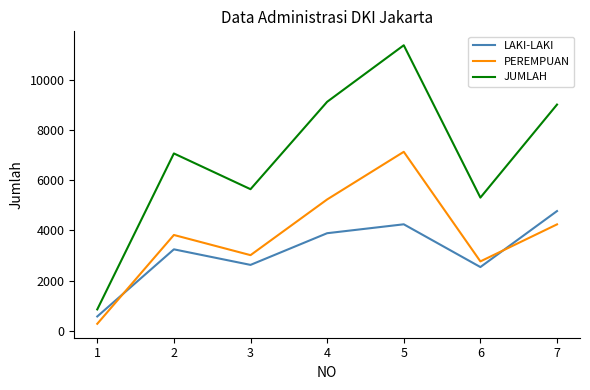

True or false: PEREMPUAN and JUMLAH cross at least once.

False